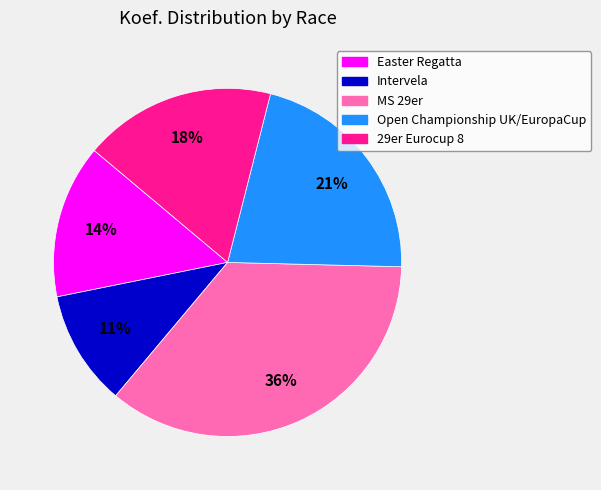

Which has a higher value, Open Championship UK/EuropaCup or 29er Eurocup 8?

Open Championship UK/EuropaCup